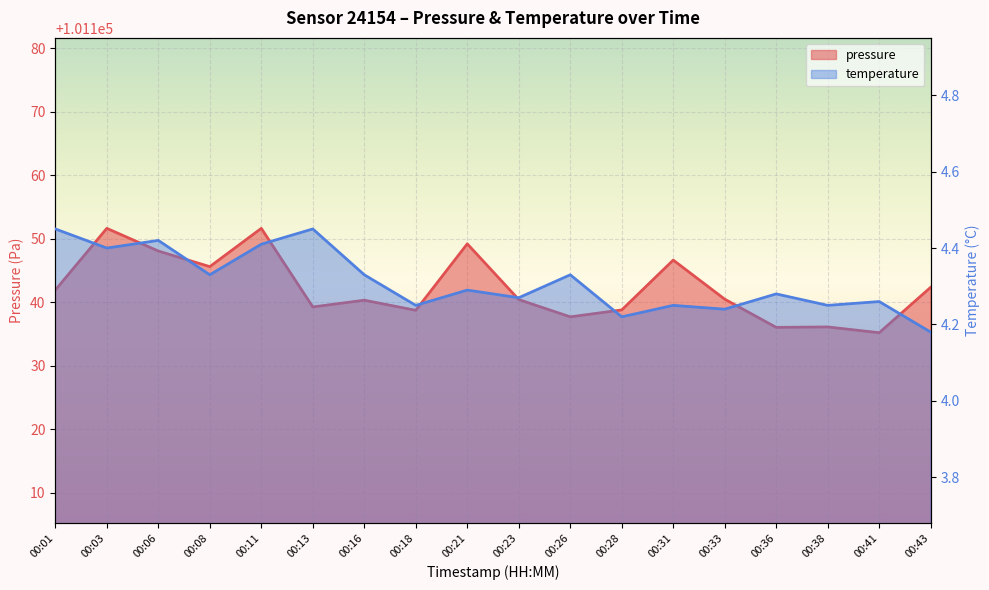

What is the sum of all pressure values?

1820560.5